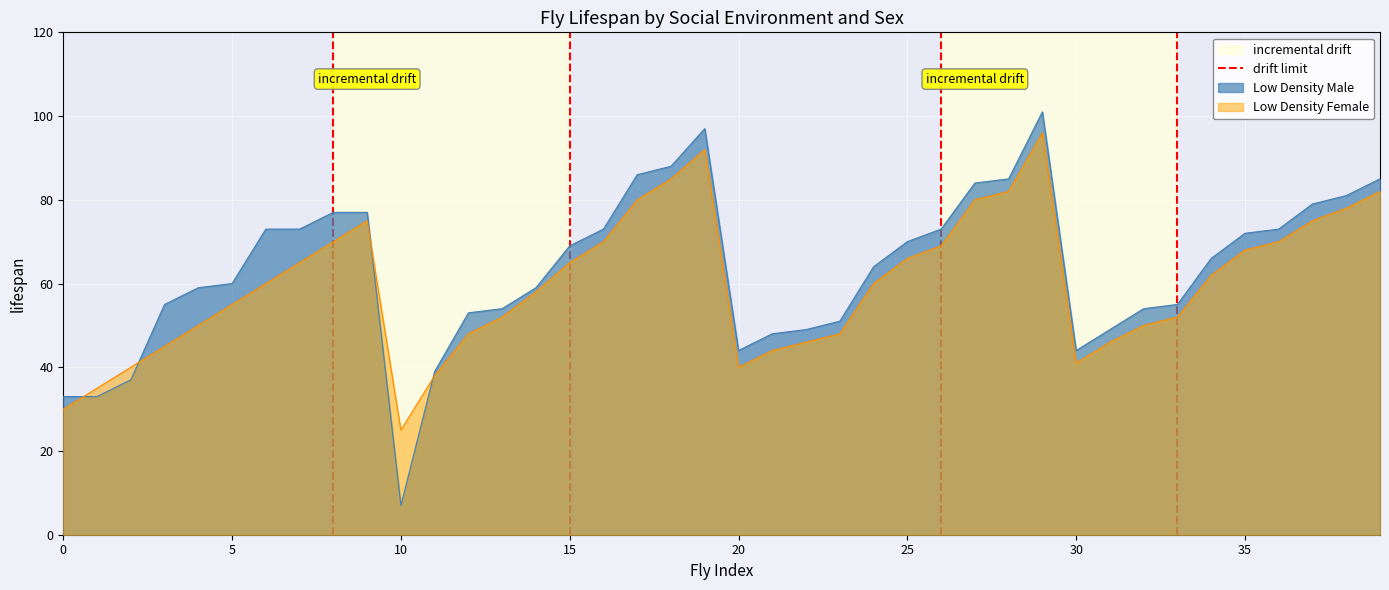

Is the value of Low Density Male at 35 greater than the value of Low Density Female at 10?

Yes